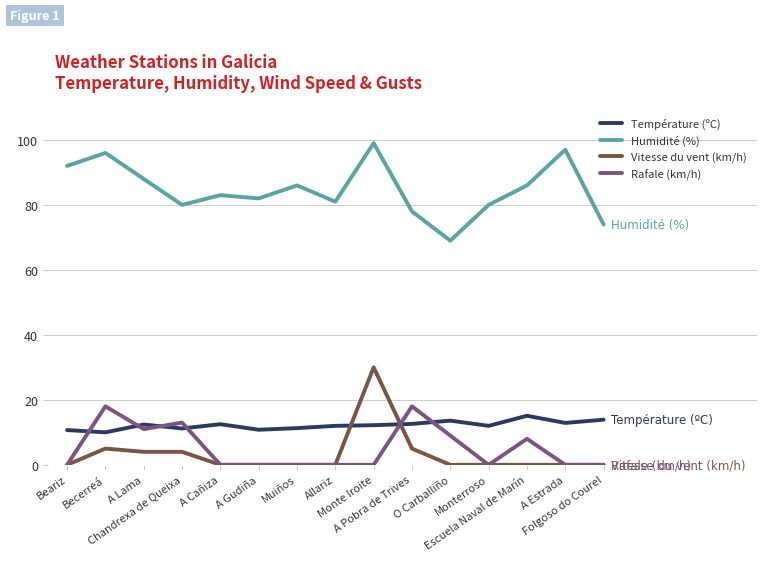

Which series changed the most between Beariz and A Cañiza?

Humidité (%)